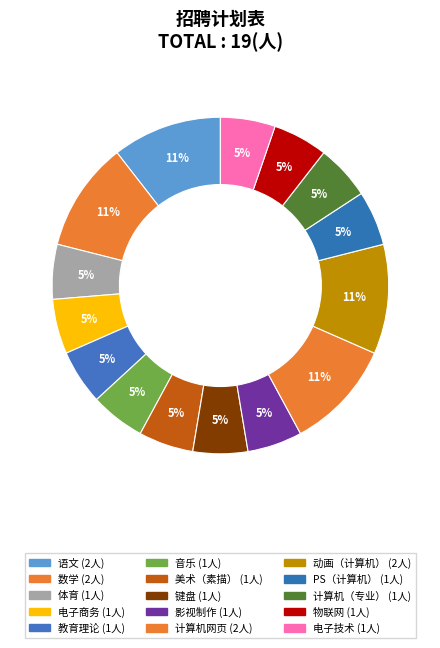

Which slice is the largest?

语文